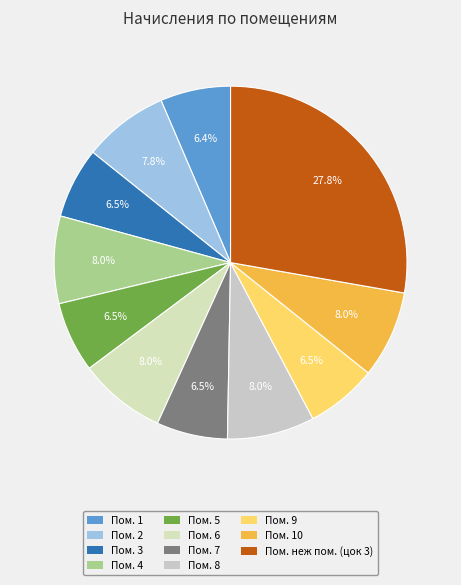

How many slices are in this pie chart?

11